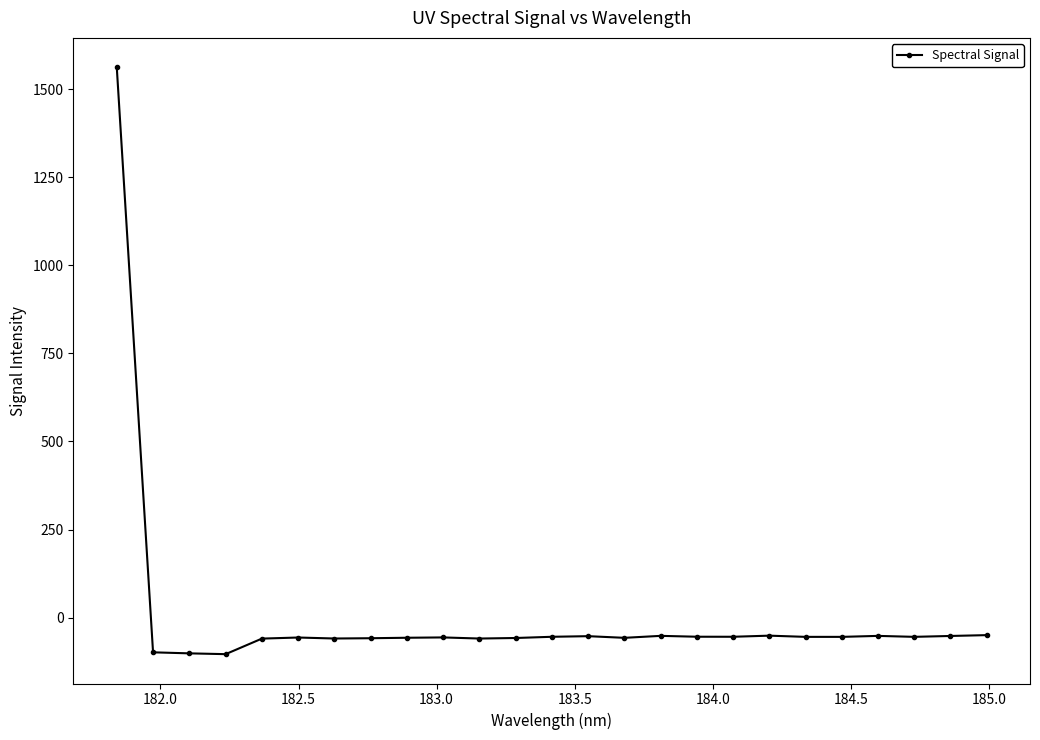

What is the maximum value shown in the chart?

1562.3